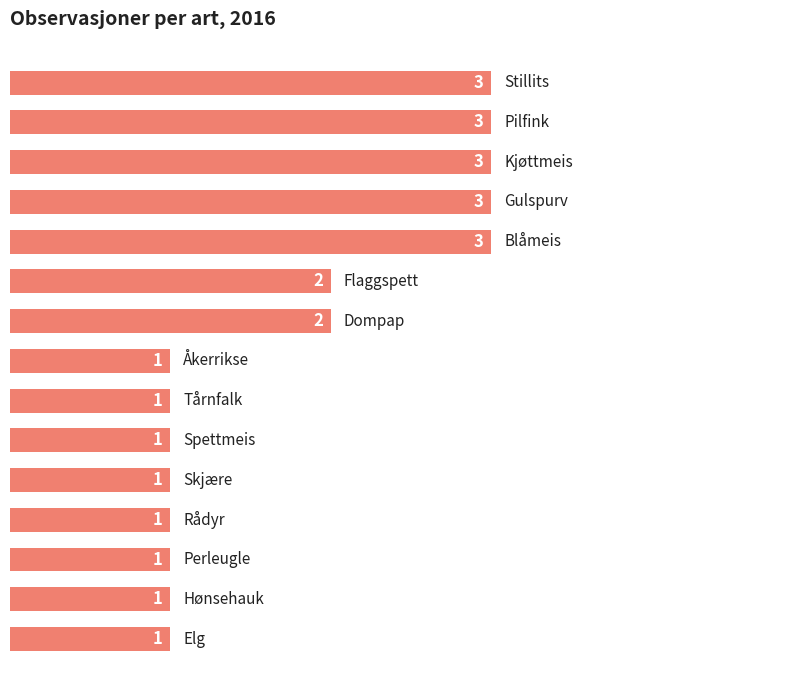

How many values are between 1 and 3?

15